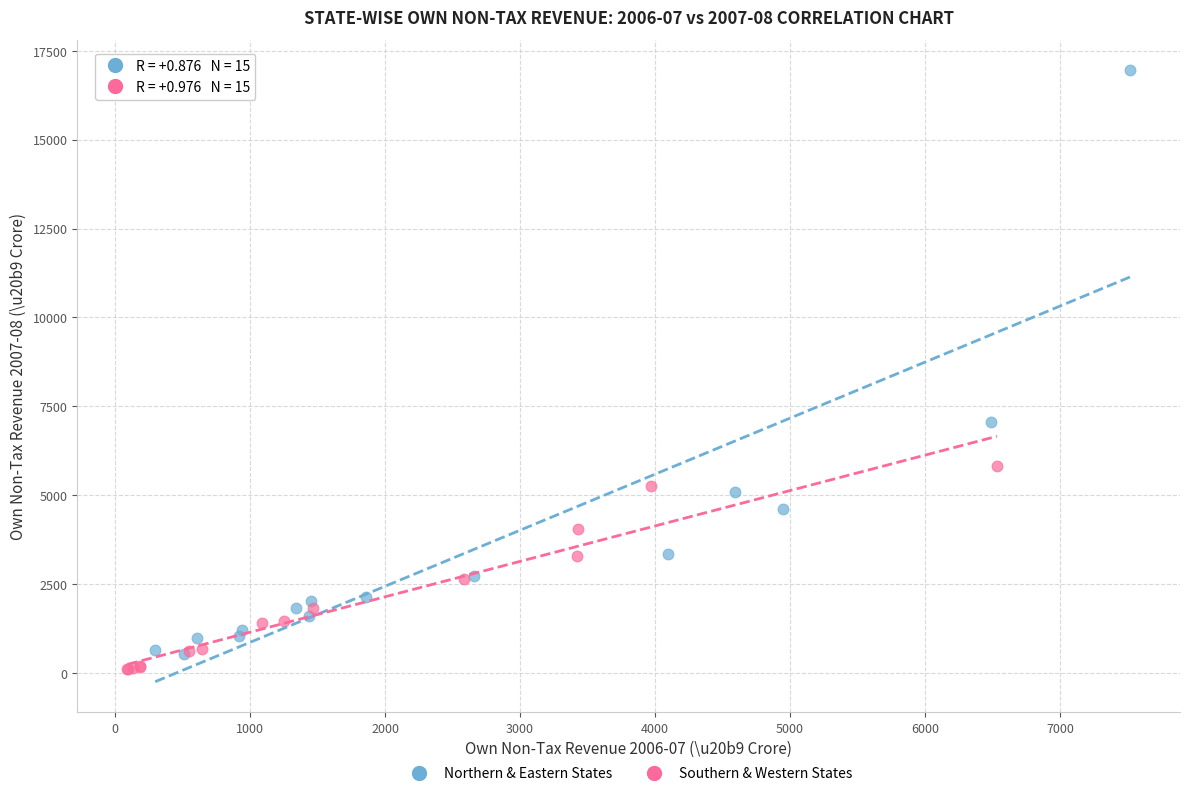

What are all the series names shown in the legend?

Northern & Eastern States, Southern & Western States